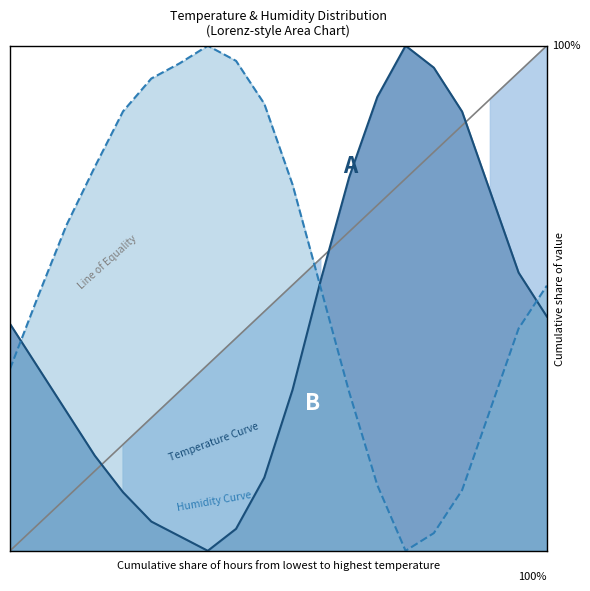

True or false: temperature has a value of 1.1 at 17:00.

False